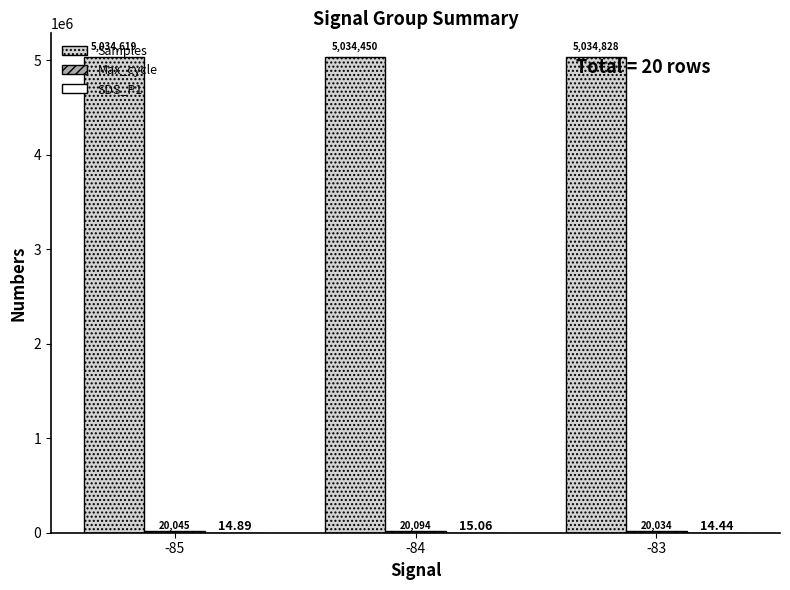

Between -85 and -84, which series saw the biggest shift?

Samples